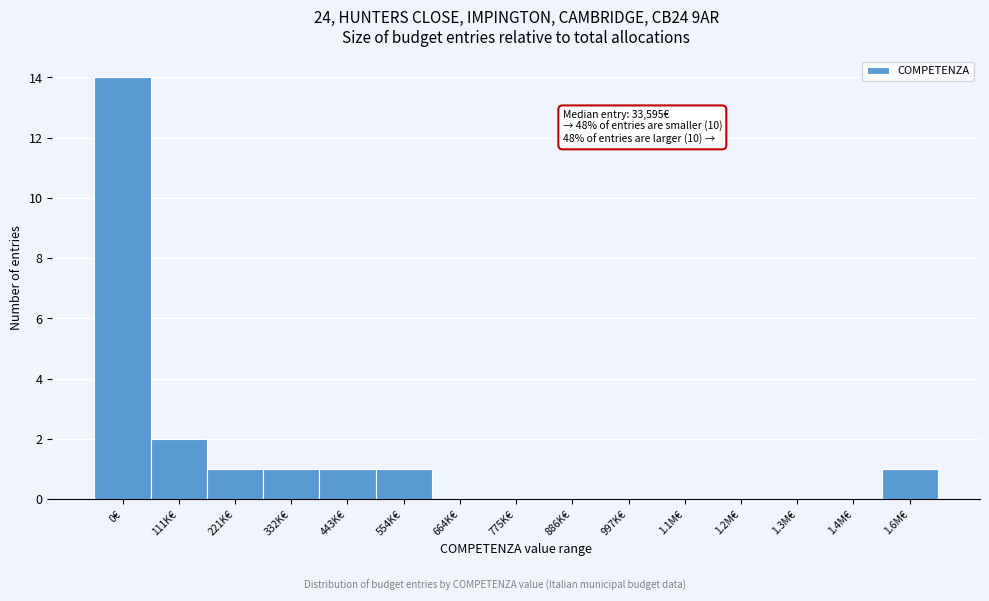

Reading left to right, extract all data points from this chart.

0€=14	111K€=2	221K€=1	332K€=1	443K€=1	554K€=1	664K€=0	775K€=0	886K€=0	997K€=0	1.1M€=0	1.2M€=0	1.3M€=0	1.4M€=0	1.6M€=1